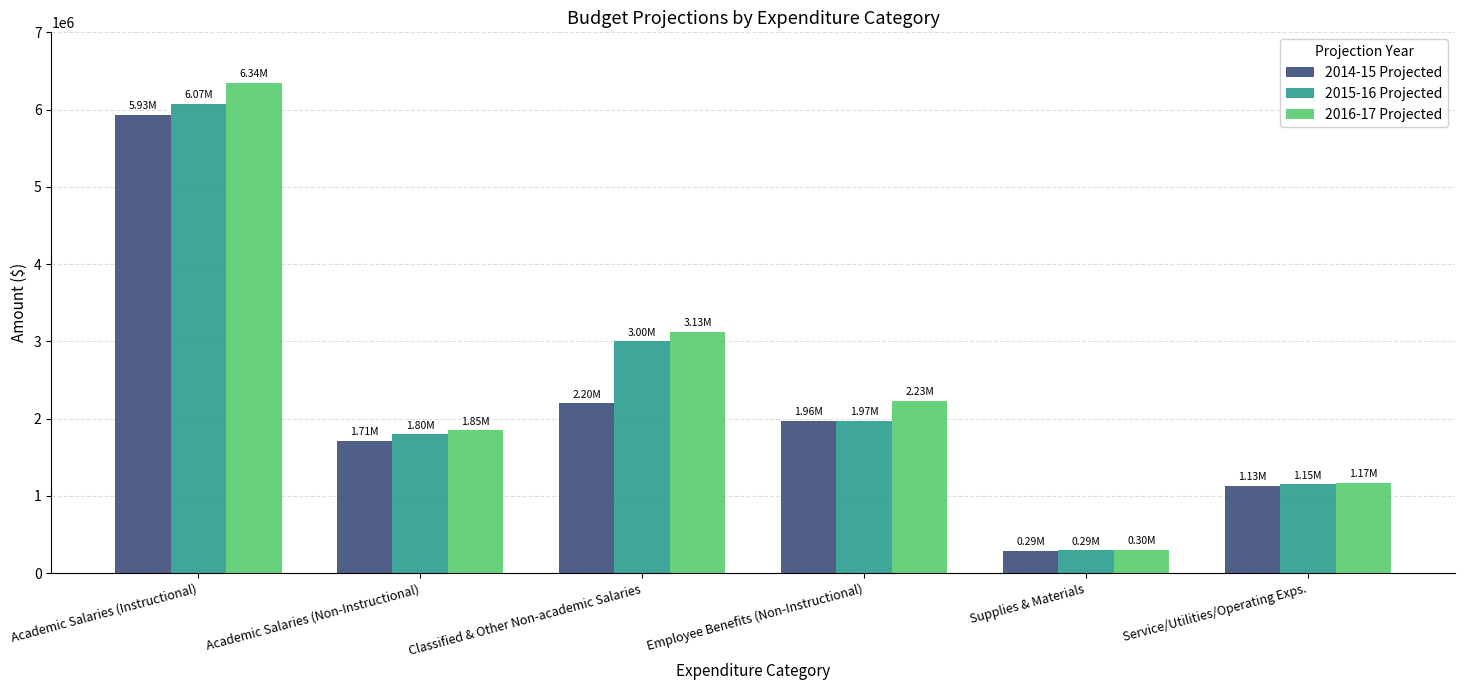

At which category is the sum across all series the highest?

Academic Salaries (Instructional)